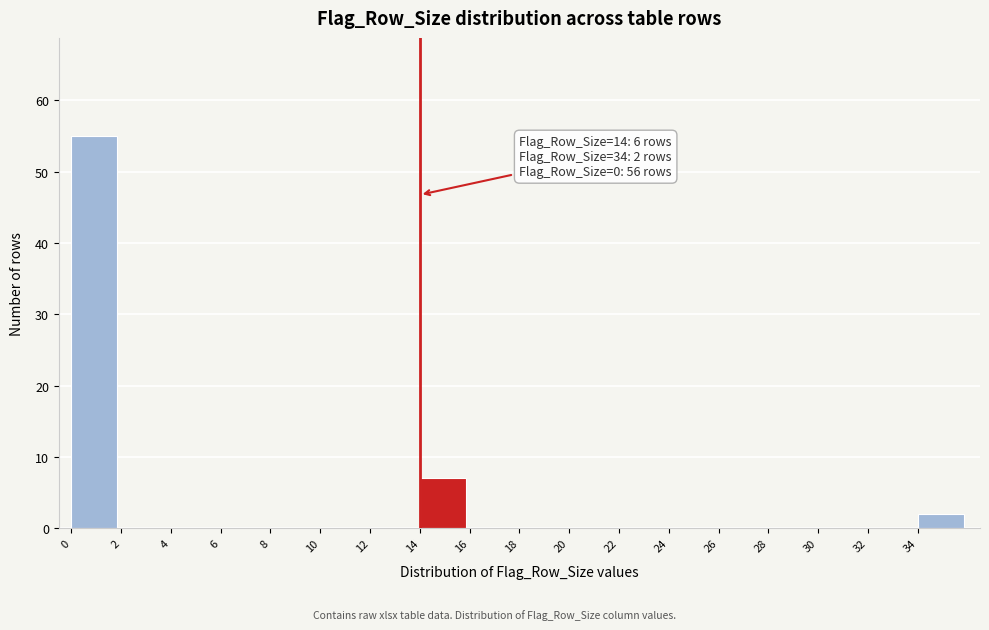

Over which range of the x-axis is the bar tallest?

0 to 2